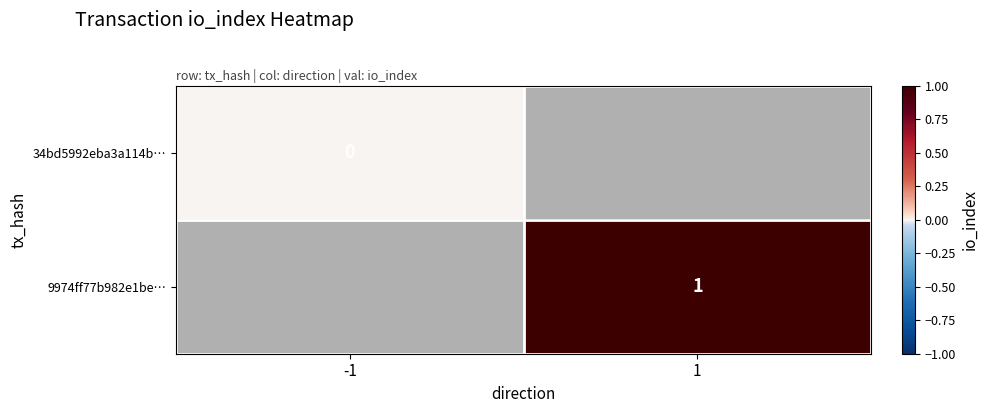

The value of 9974ff77b982e1be… at 1 is 0. True or false?

False